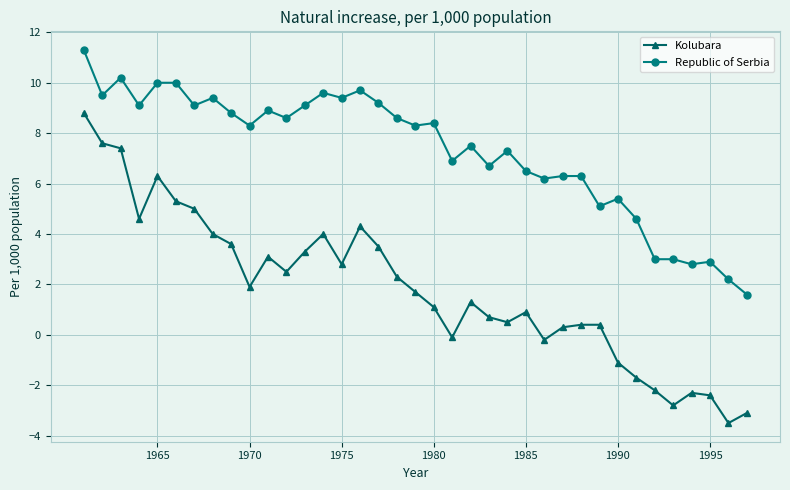

Which series has the largest total across all categories?

Republic of Serbia